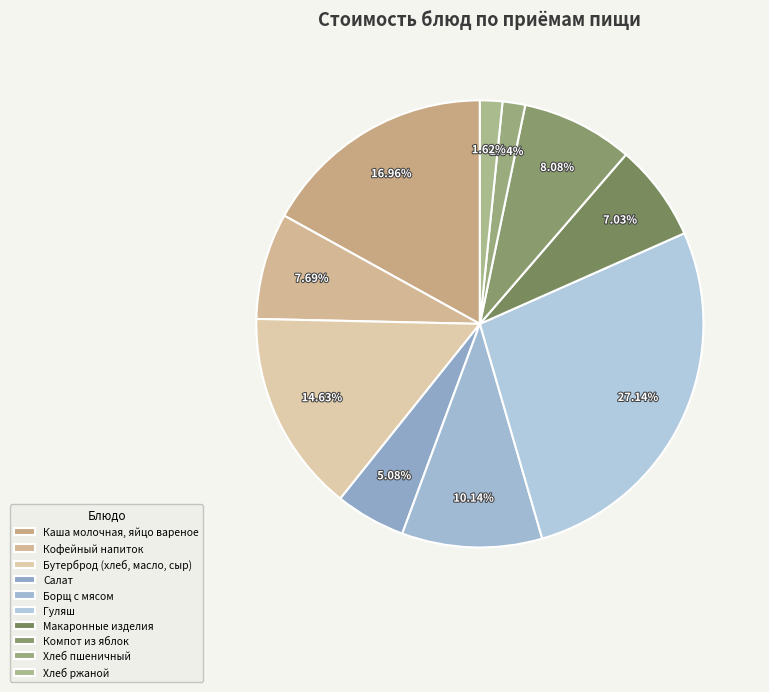

To the nearest percent, what is the combined percentage of Бутерброд (хлеб, масло, сыр) and Хлеб пшеничный?

16%